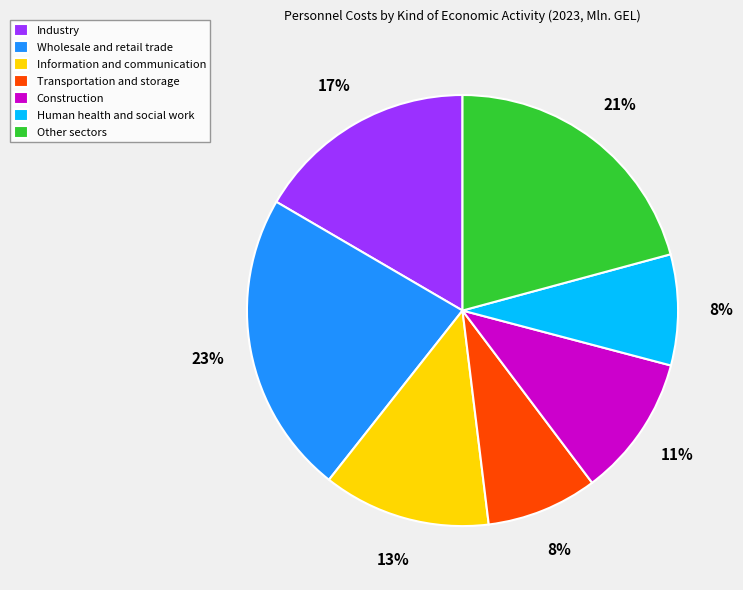

Count the number of slices in the pie.

7